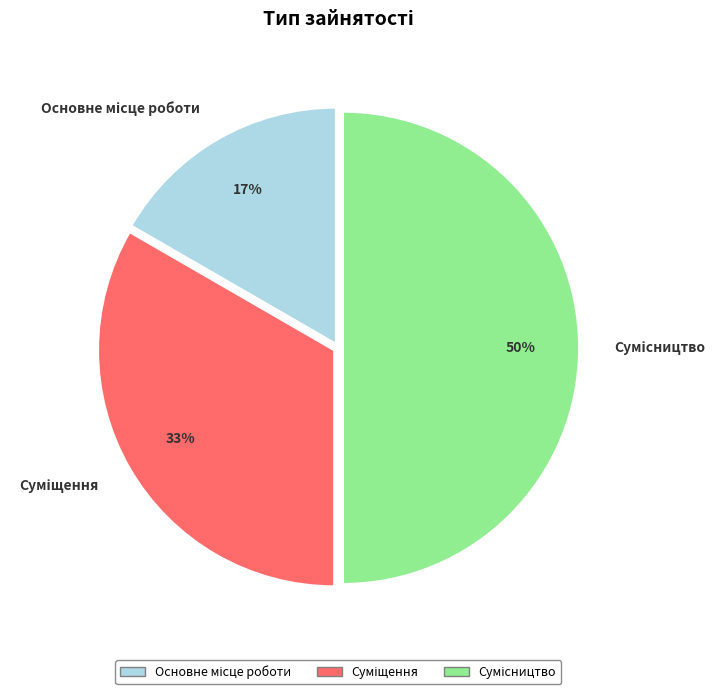

To the nearest percent, what is the average slice percentage?

33%